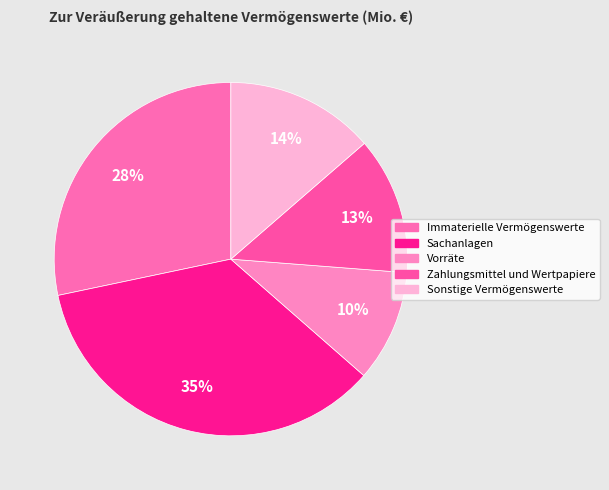

Does any single category account for the majority?

No